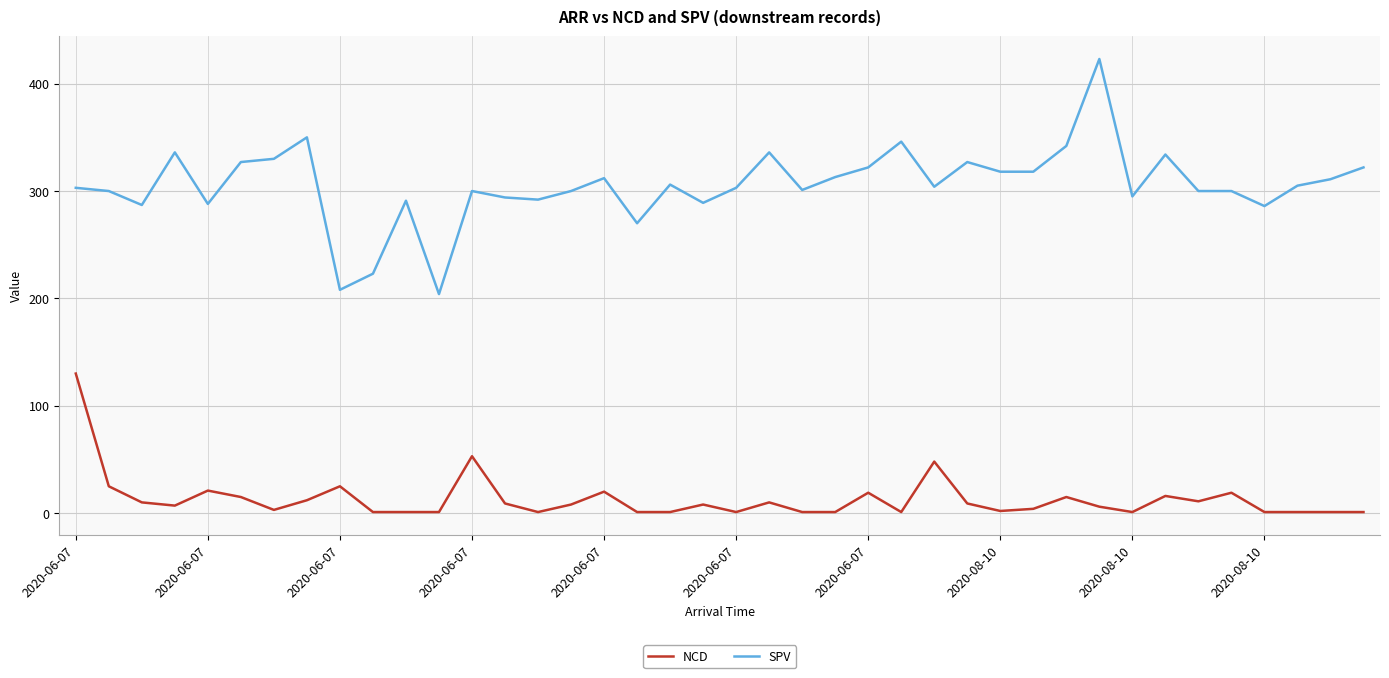

Rank the series by their maximum value, from lowest to highest.

NCD, SPV